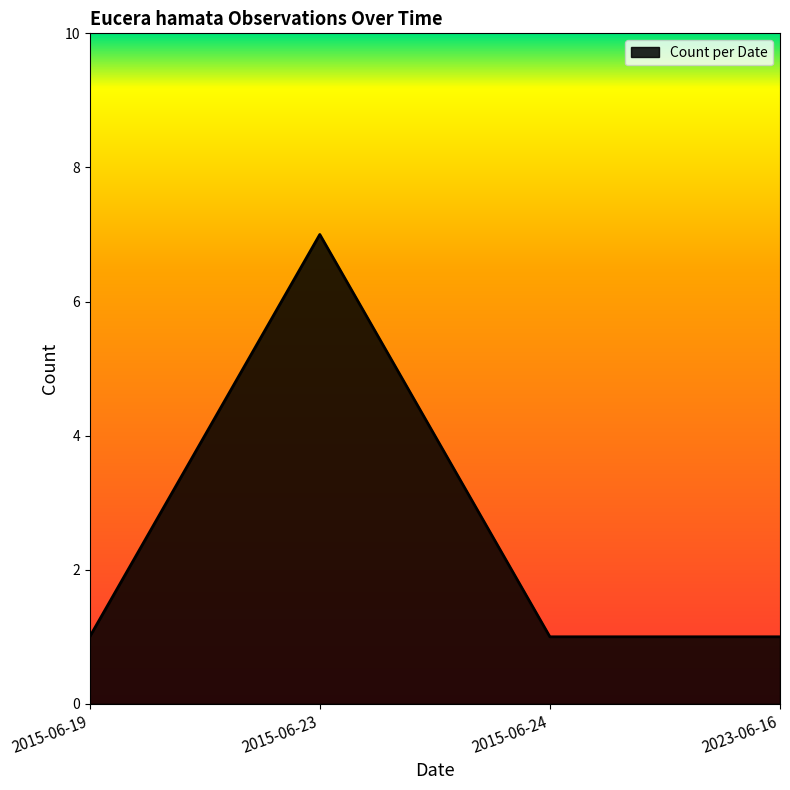

The chart shows a value of 1 at 2015-06-19. True or false?

True